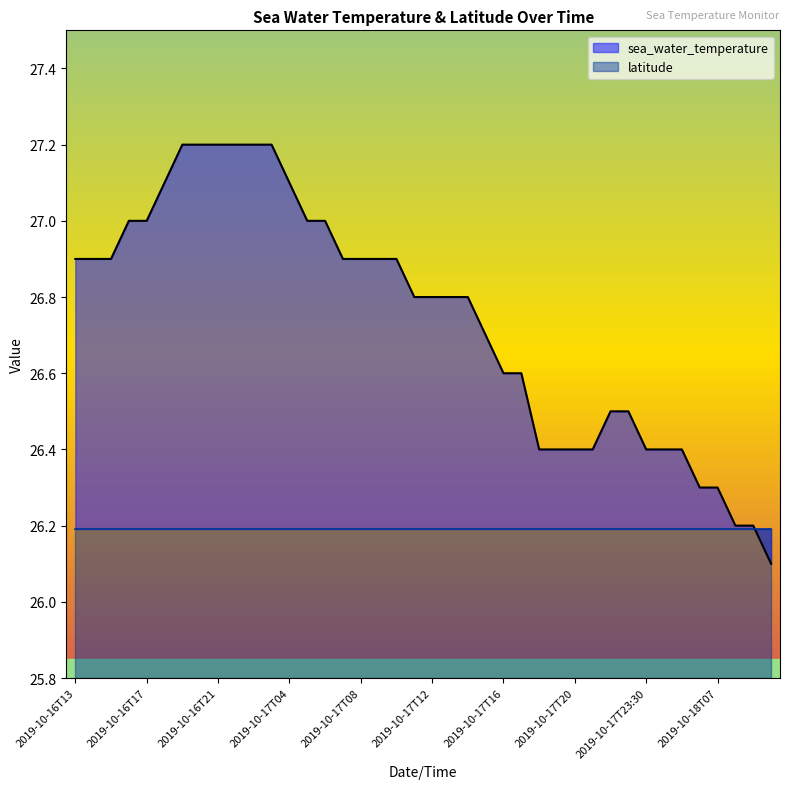

List the labels in order of value, largest first.

2019-10-16T19, 2019-10-16T19:30, 2019-10-16T21, 2019-10-16T22, 2019-10-16T23, 2019-10-16T23:30, 2019-10-16T18, 2019-10-17T04, 2019-10-16T16, 2019-10-16T17, 2019-10-17T05, 2019-10-17T06, 2019-10-16T13, 2019-10-16T14, 2019-10-16T15, 2019-10-17T07, 2019-10-17T08, 2019-10-17T08:30, 2019-10-17T10, 2019-10-17T11, 2019-10-17T12, 2019-10-17T13, 2019-10-17T13:30, 2019-10-17T14:30, 2019-10-17T16, 2019-10-17T17, 2019-10-17T21:30, 2019-10-17T23, 2019-10-17T18, 2019-10-17T19, 2019-10-17T20, 2019-10-17T21, 2019-10-17T23:30, 2019-10-18T04, 2019-10-18T05, 2019-10-18T06, 2019-10-18T07, 2019-10-18T08, 2019-10-18T09, 2019-10-18T10